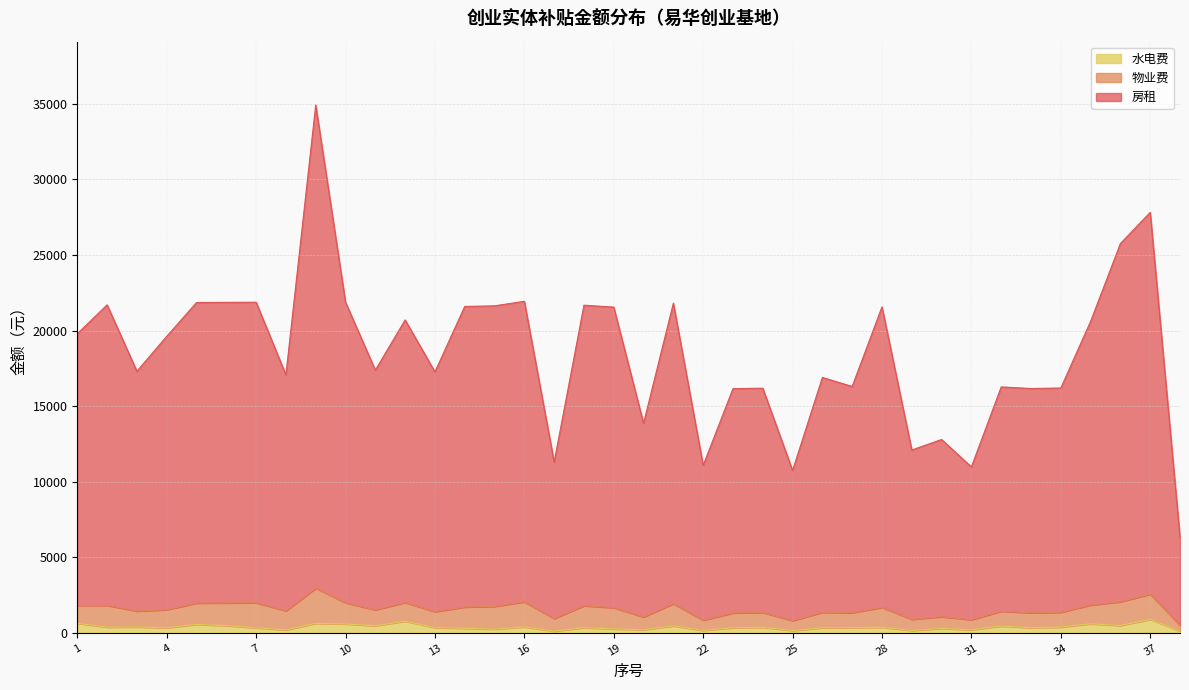

What are all the series names shown in the legend?

水电费, 物业费, 房租